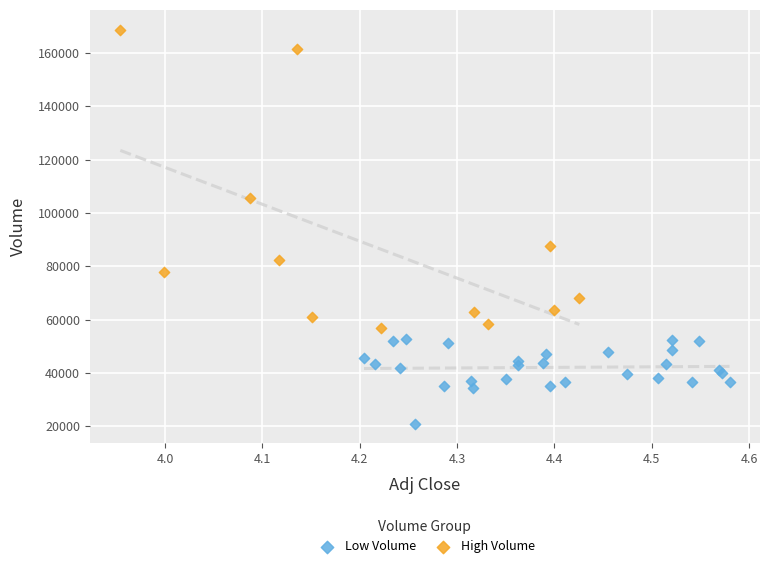

Which series contains the lowest Y value?

Low Volume